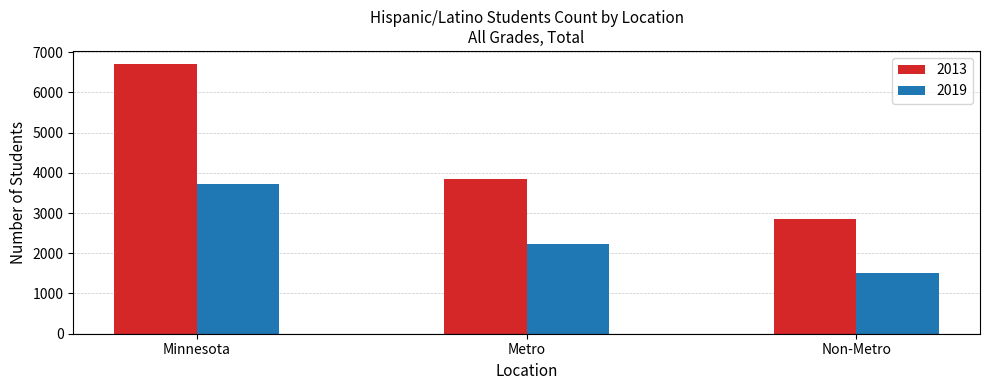

How many series are shown in this chart?

2